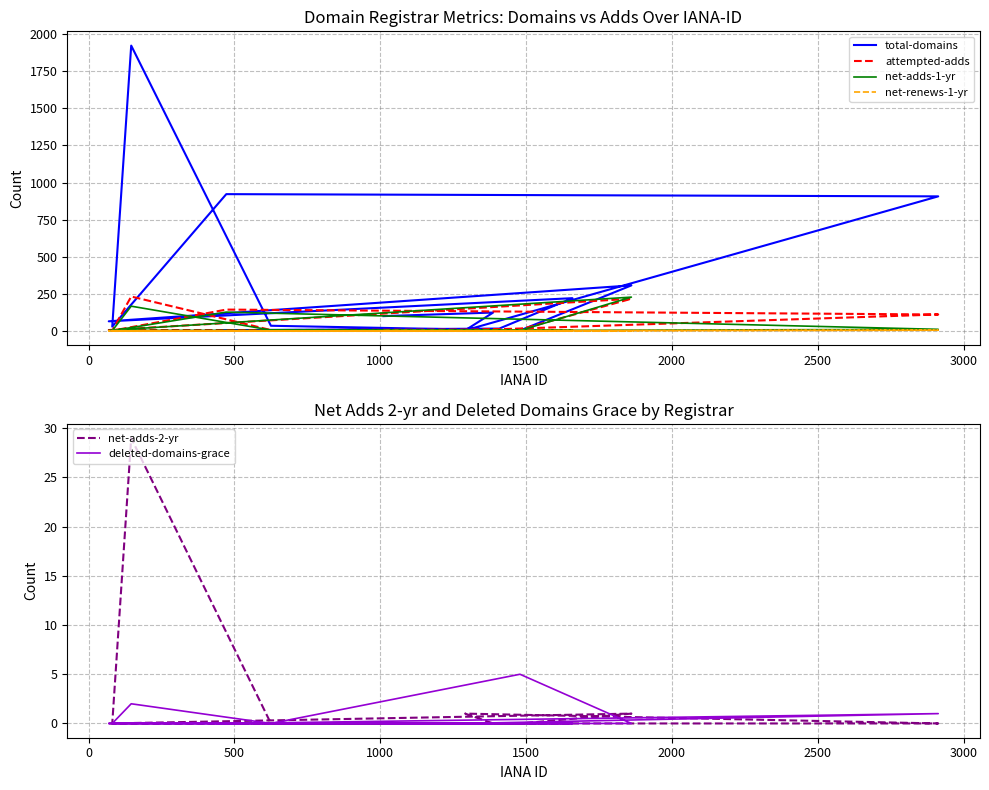

List the series in order of their peak value, highest first.

total-domains, attempted-adds, net-adds-1-yr, net-adds-2-yr, net-renews-1-yr, deleted-domains-grace